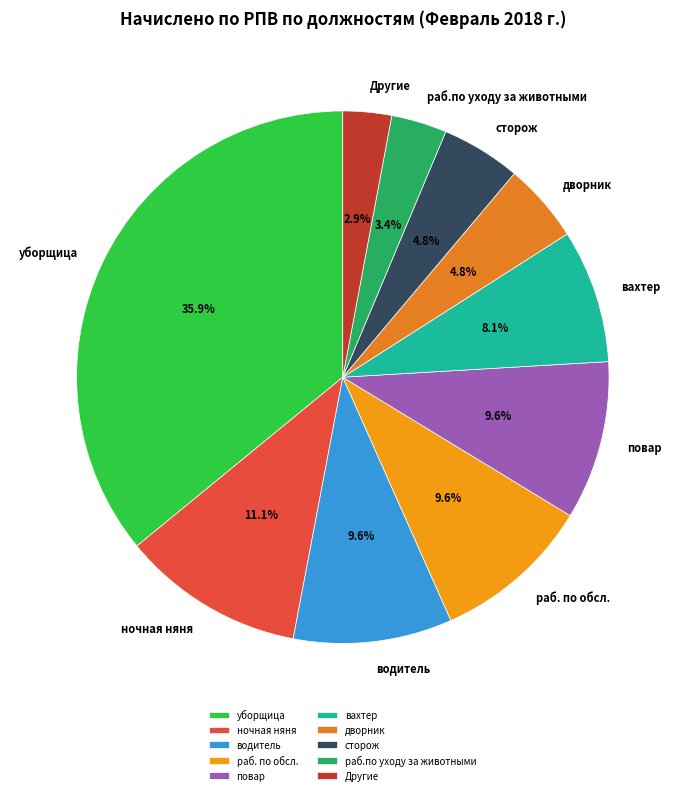

Which category has the biggest portion of the pie?

уборщица